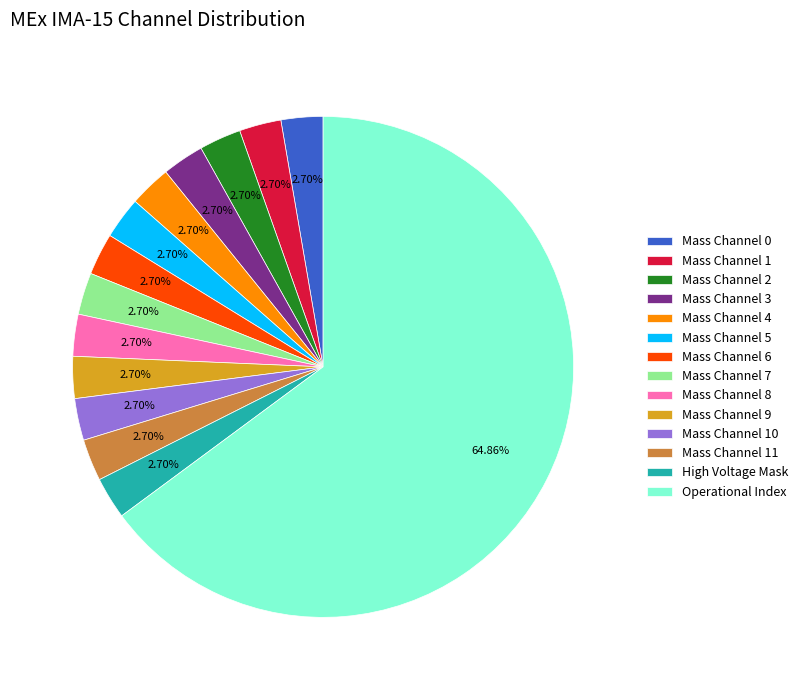

How many slices are in this pie chart?

14